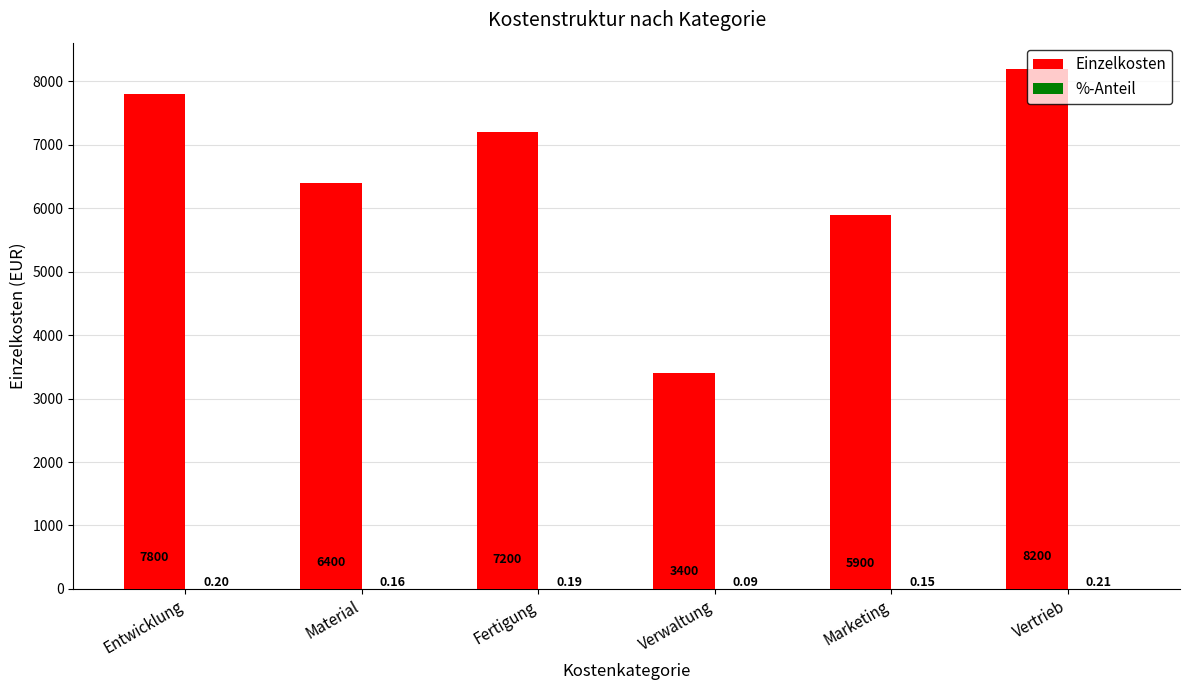

Which series changed the most between Marketing and Vertrieb?

Einzelkosten